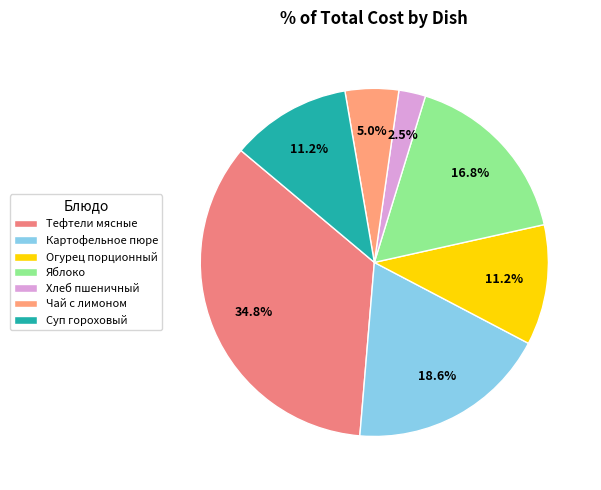

Does any single category account for the majority?

No